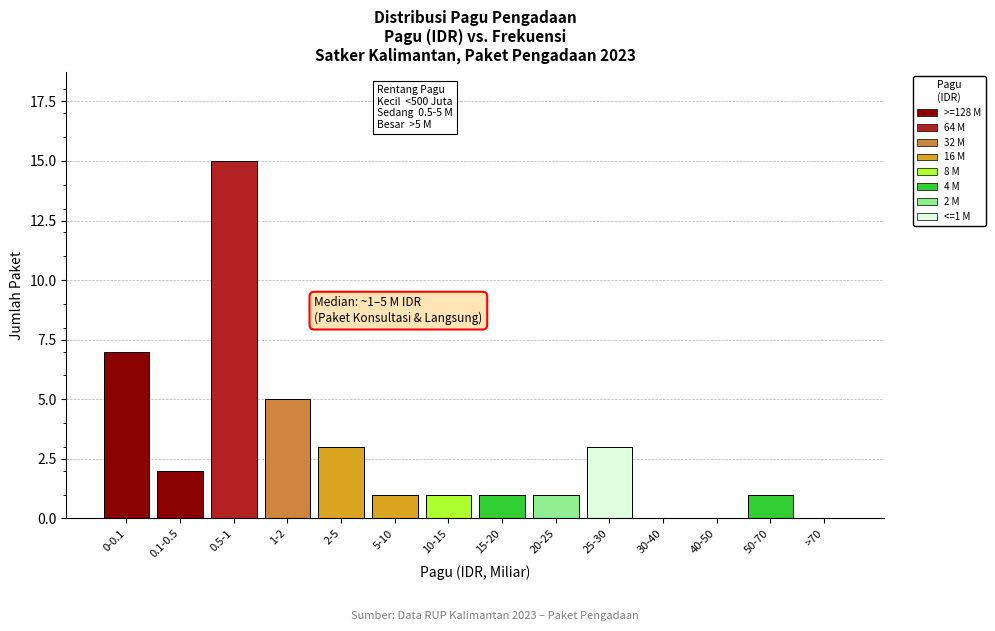

Reading right to left, extract all data points from this chart.

>70=0	50-70=1	40-50=0	30-40=0	25-30=3	20-25=1	15-20=1	10-15=1	5-10=1	2-5=3	1-2=5	0.5-1=15	0.1-0.5=2	0-0.1=7